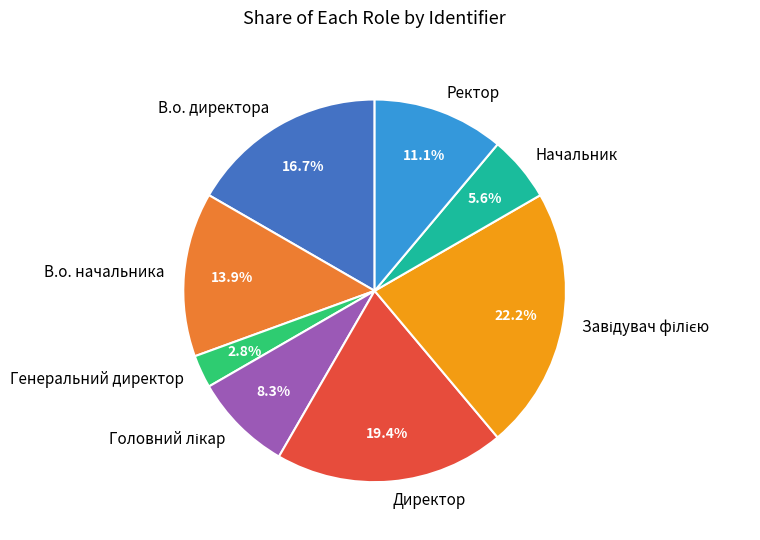

Combined, do Директор and В.о. начальника account for over 50%?

No